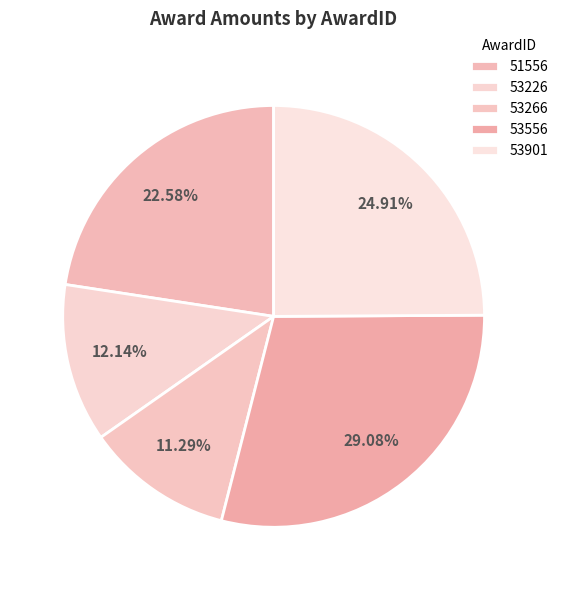

To the nearest percent, what is the difference between the largest and smallest slice percentages?

18%